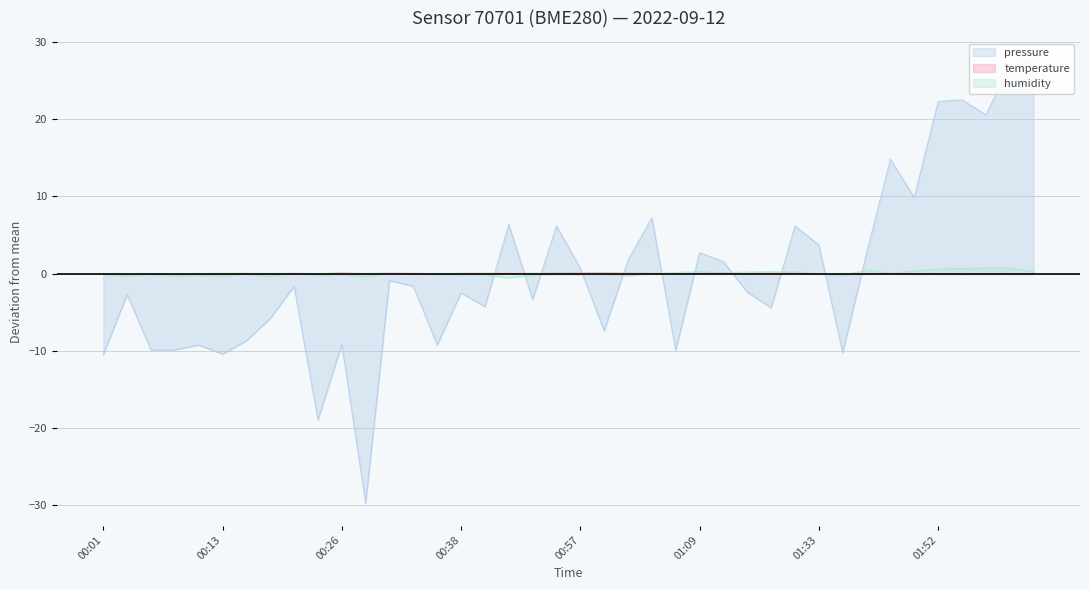

Read the pressure value at 01:14.

-2.4